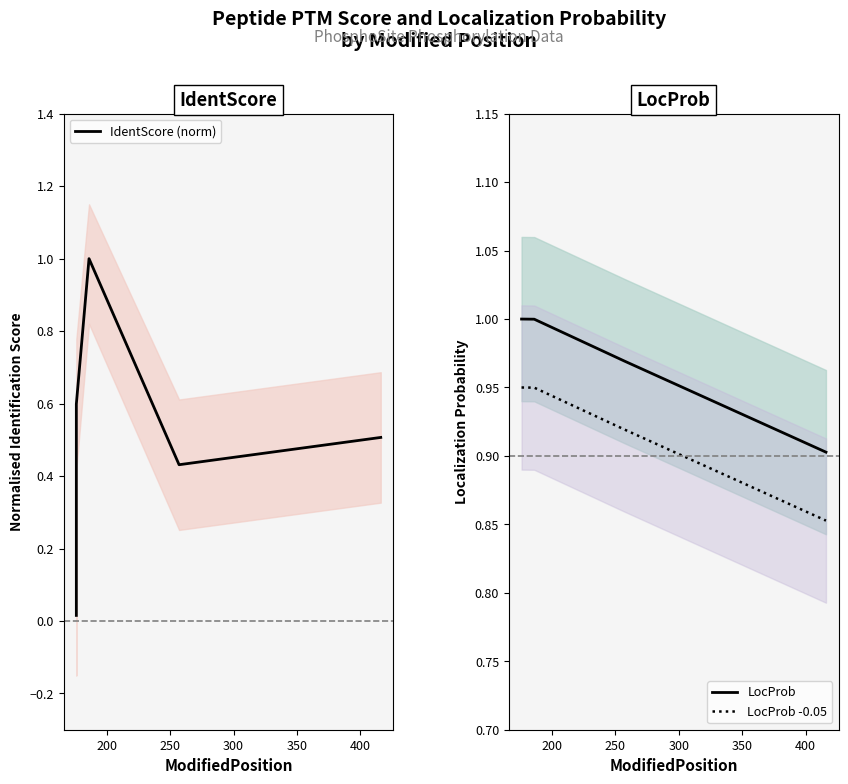

What is the average value of the LocProb series?

1.0